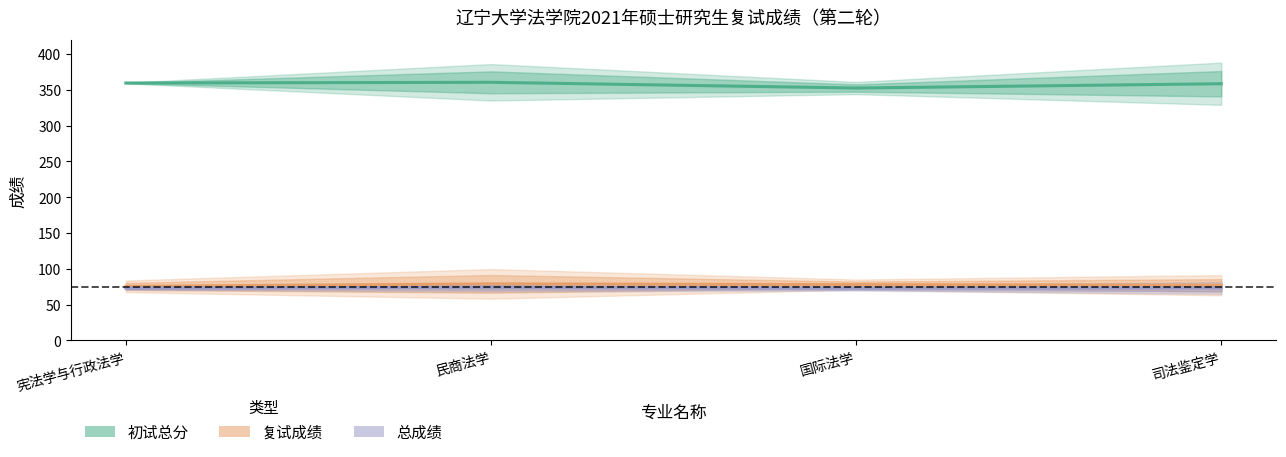

Reading right to left, list all the values displayed in this chart.

初试总分: 司法鉴定学=358.5	国际法学=352.5	民商法学=360.5	宪法学与行政法学=359.5
复试成绩: 司法鉴定学=77.1	国际法学=77.9	民商法学=78.9	宪法学与行政法学=75.5
总成绩: 司法鉴定学=73.3	国际法学=72.8	民商法学=74.2	宪法学与行政法学=73.0